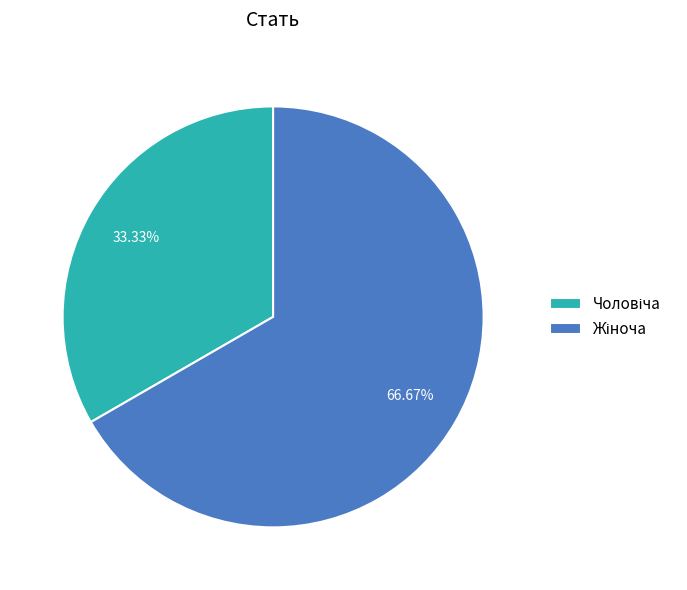

Is there a majority slice in this chart?

Yes